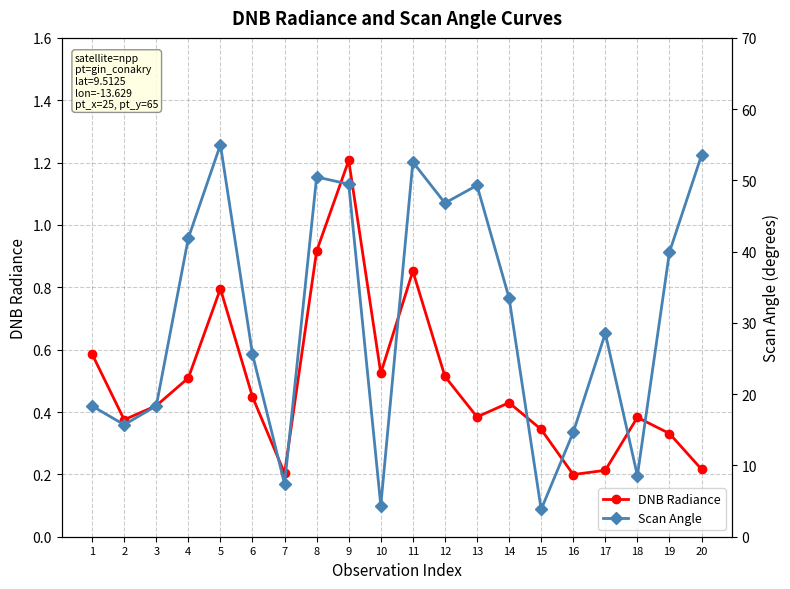

True or false: DNB Radiance and Scan Angle cross at least once.

False